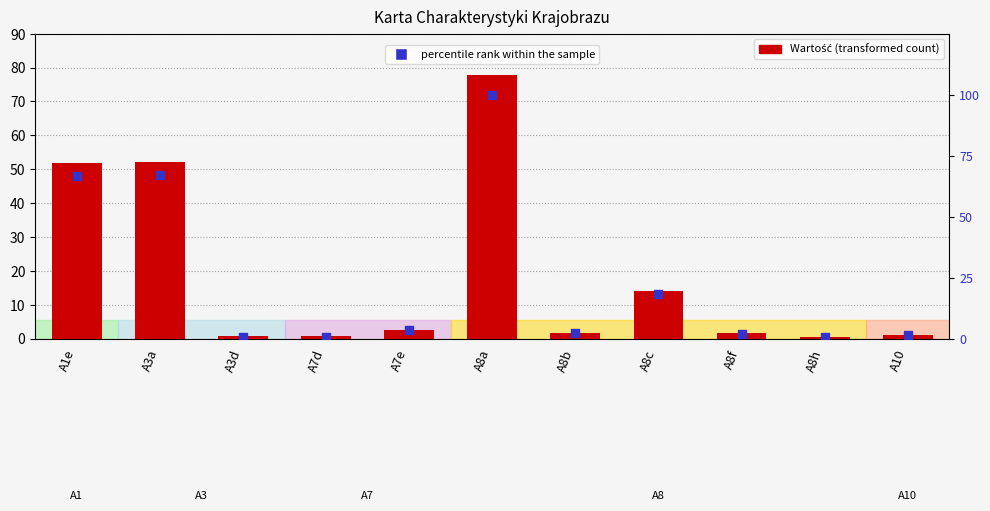

What are all the series names shown in the legend?

Wartość, percentile rank within the sample